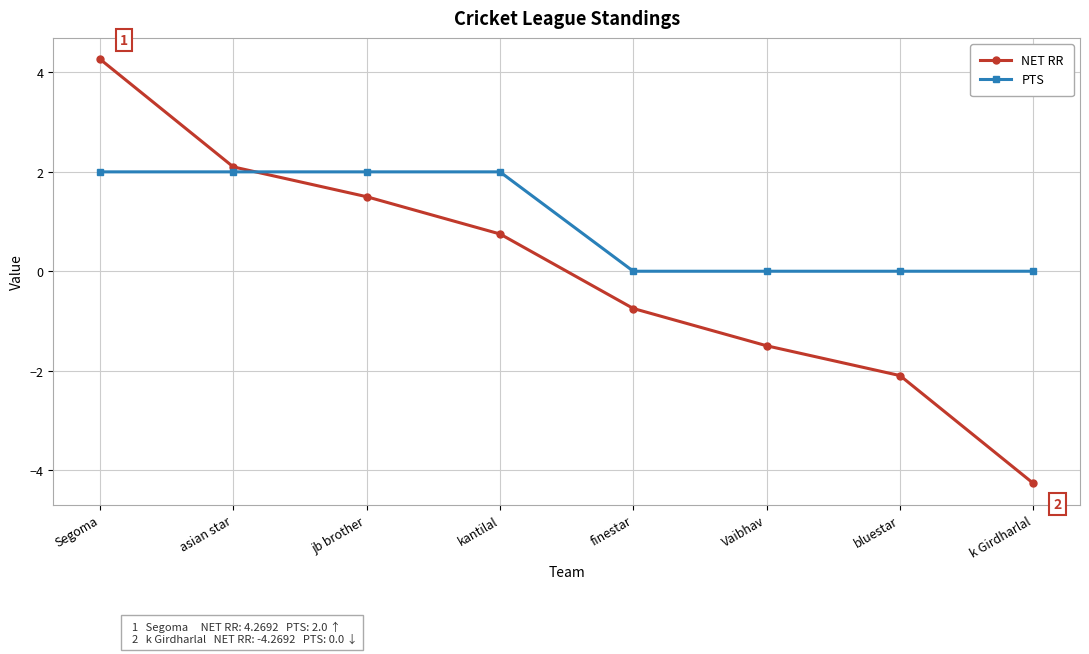

True or false: NET RR has a value of 1.5 at jb brother.

True